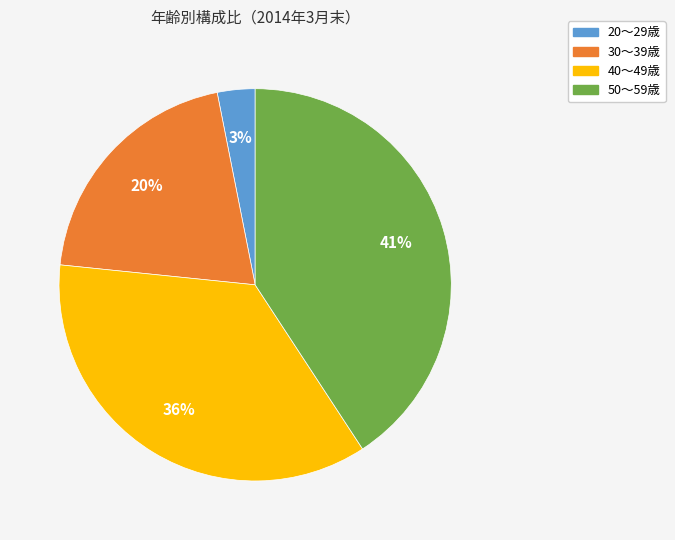

Rank the categories by value from lowest to highest.

20～29歳, 30～39歳, 40～49歳, 50～59歳